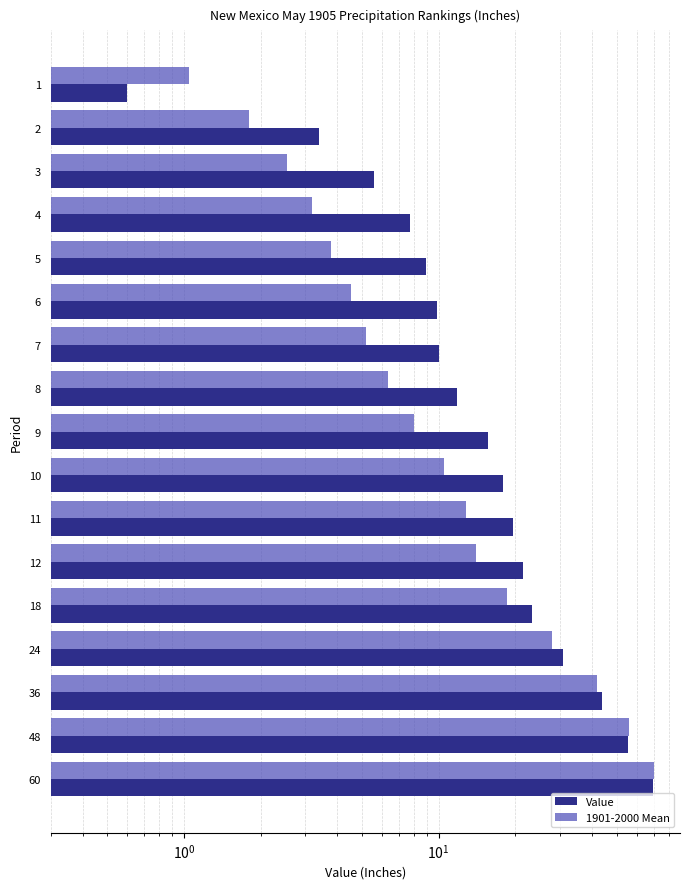

Reading right to left, transcribe all the data shown in this chart.

Value: 69.7	55.3	43.7	30.8	23.2	21.4	19.7	18.0	15.7	11.8	10.0	9.8	8.9	7.7	5.6	3.4	0.6
1901-2000 Mean: 69.9	55.9	42.0	28.0	18.5	14.0	12.8	10.5	8.0	6.3	5.2	4.5	3.8	3.2	2.5	1.8	1.1